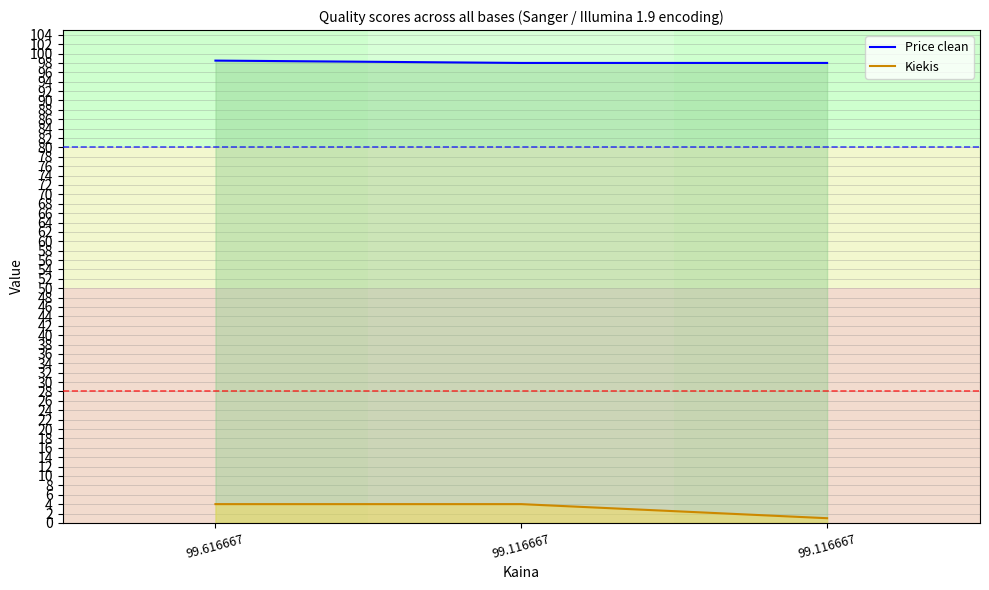

How many distinct data groups are displayed?

2